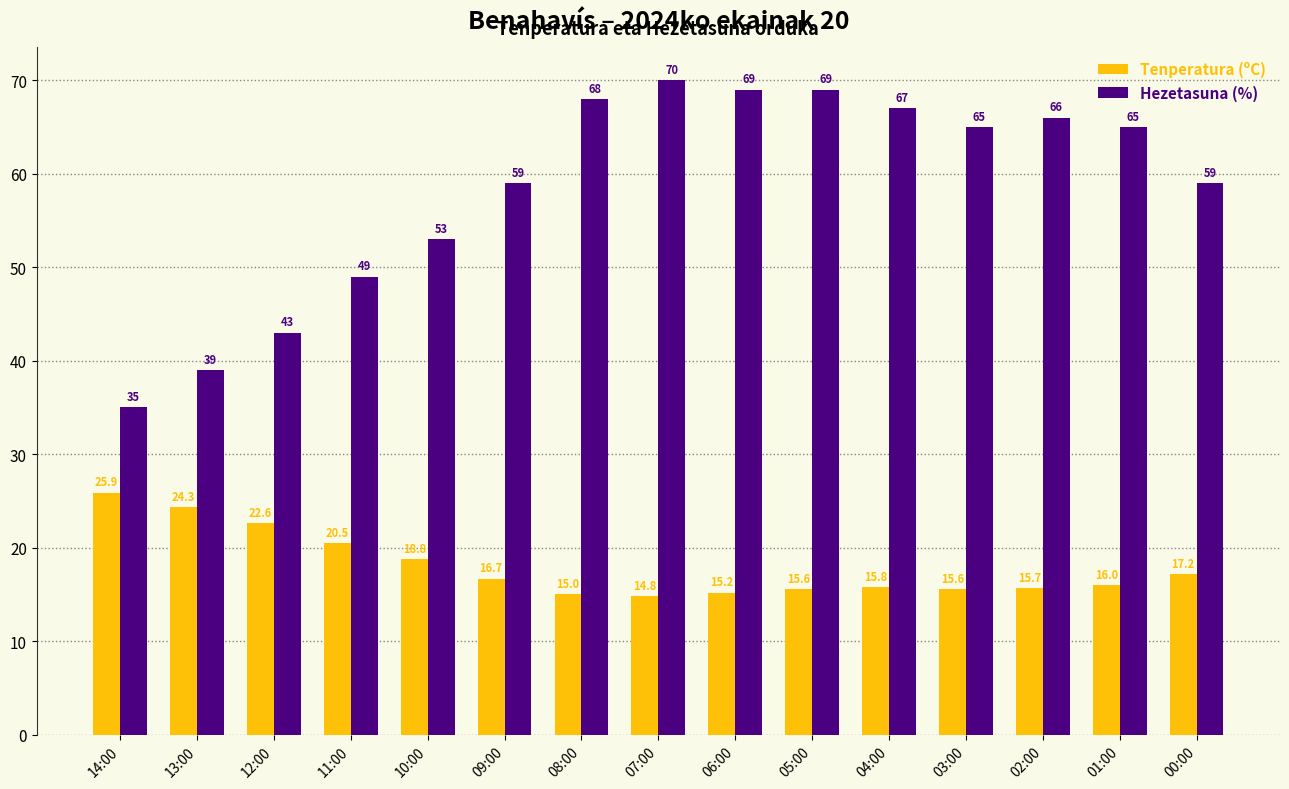

What is the difference between the maximum and minimum values in the Hezetasuna (%) series?

35.0